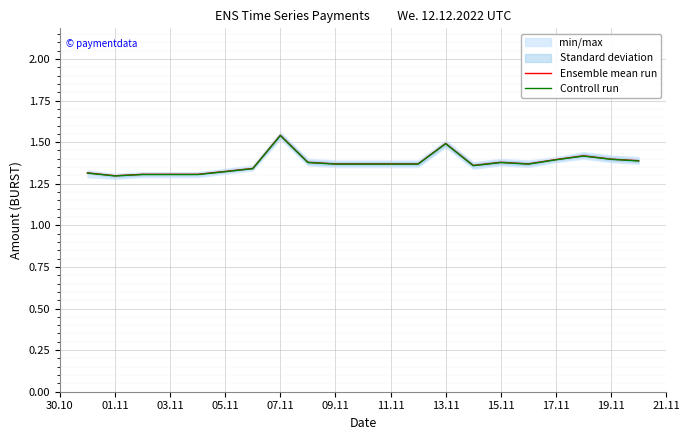

True or false: Ensemble mean run and Controll run intersect in this chart.

False